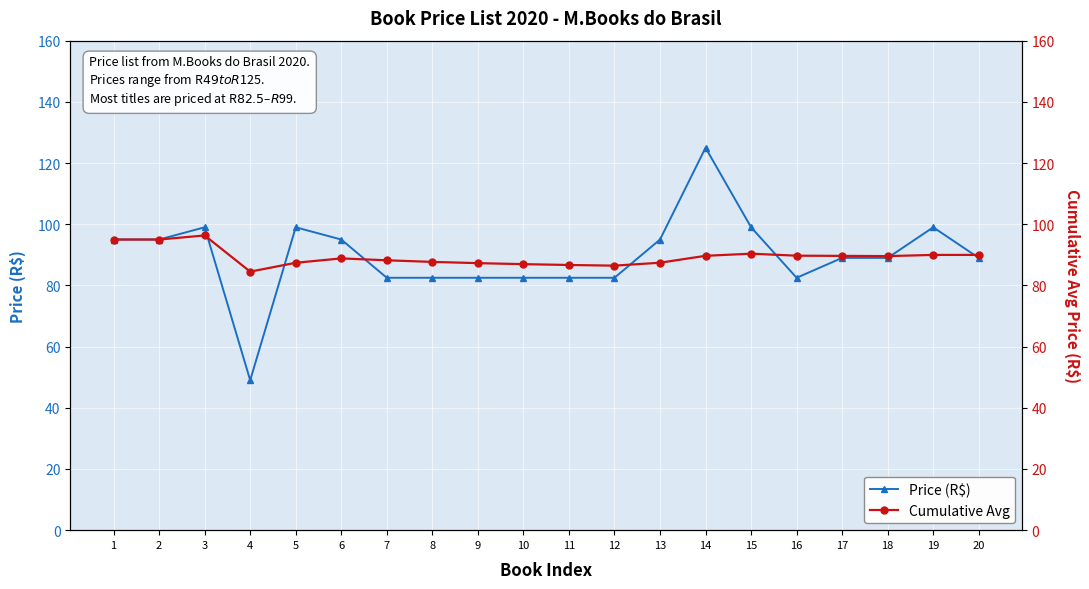

At which label does Cumulative Avg first exceed 89?

1